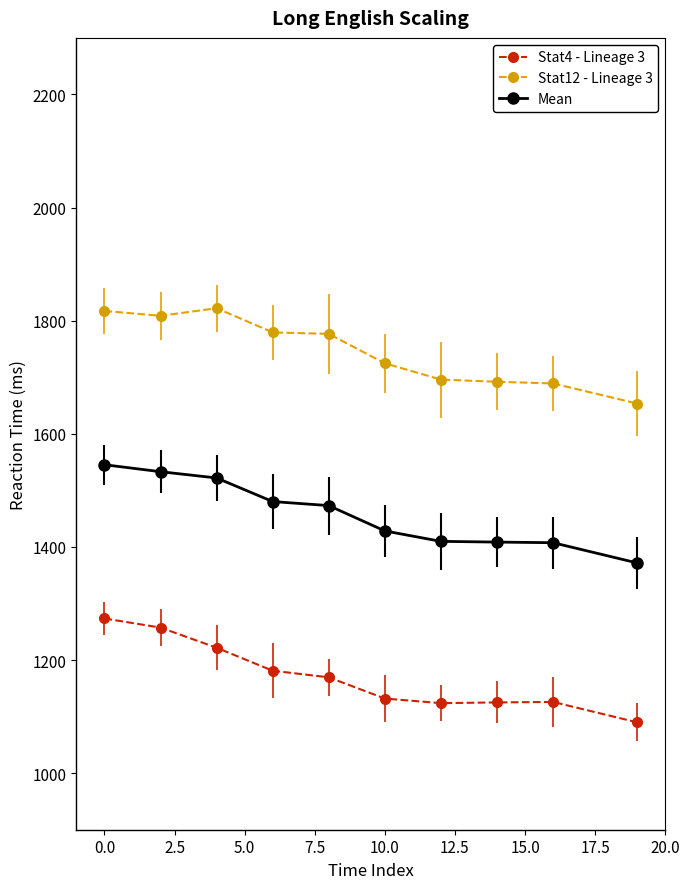

True or false: Stat12 - Lineage 3 and Mean intersect in this chart.

False